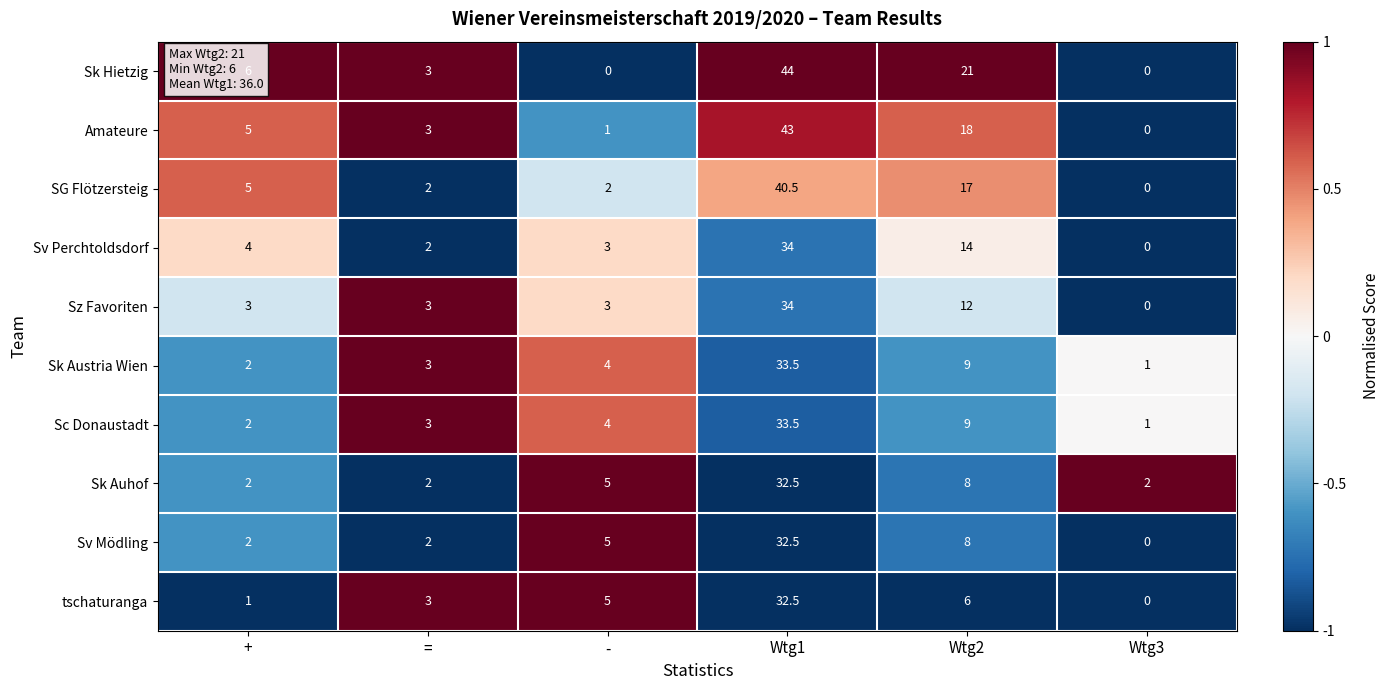

How many positive values does the Sv Perchtoldsdorf series have?

5